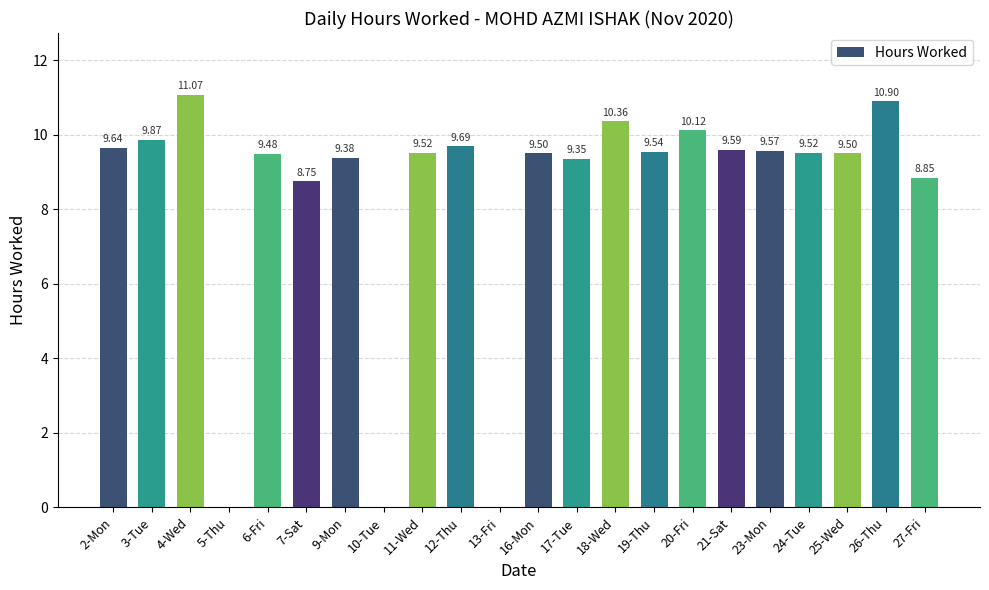

What is the sum of the values at 25-Wed and 26-Thu?

20.4